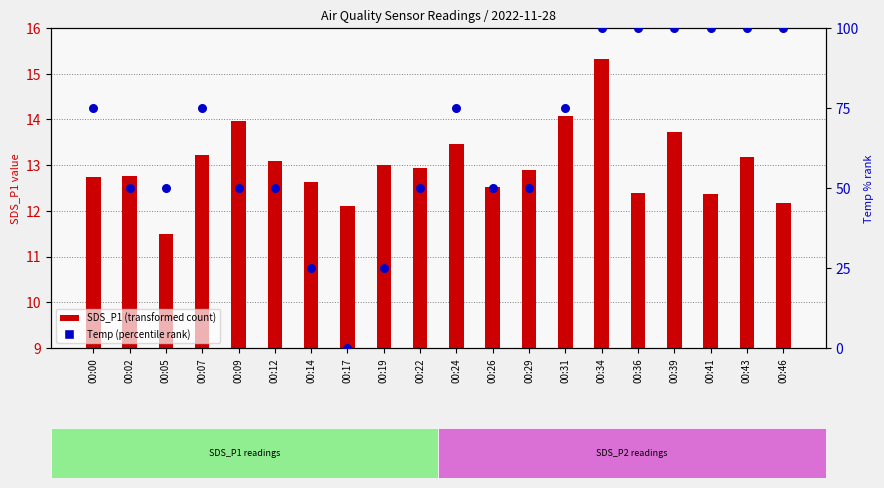

Which series has the widest spread of Y values?

Temp (percentile rank)